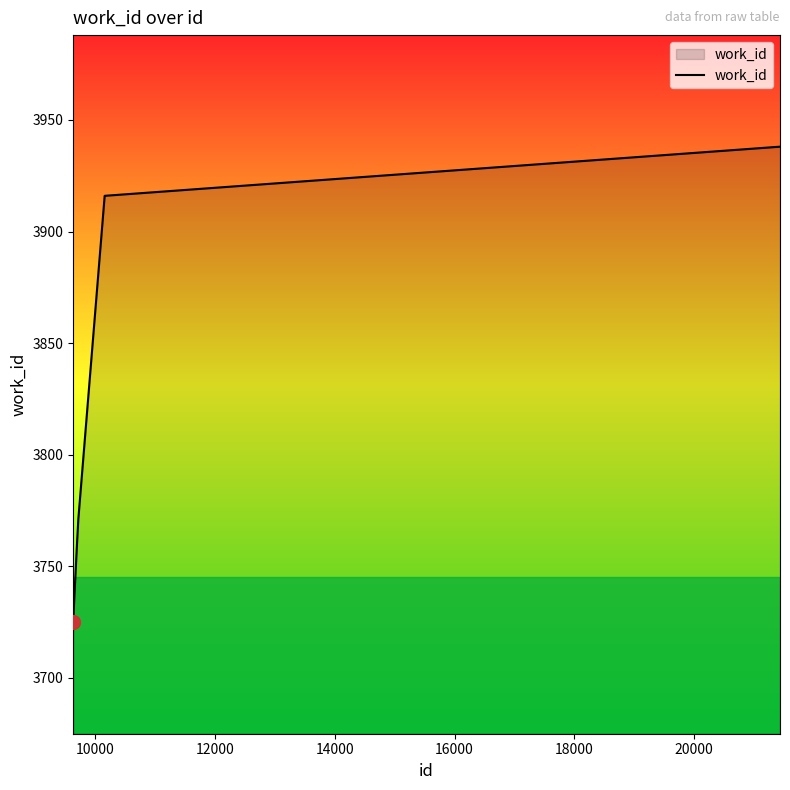

What is the difference between the maximum and minimum values?

213